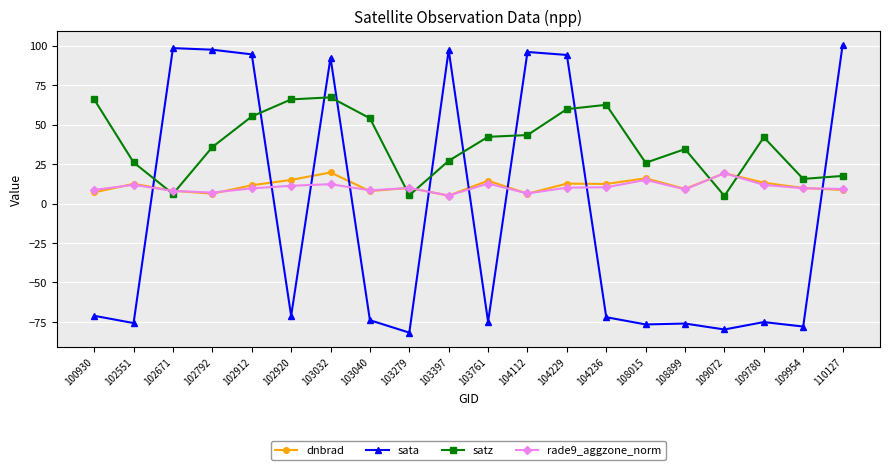

What is the maximum value shown in the chart?

100.2